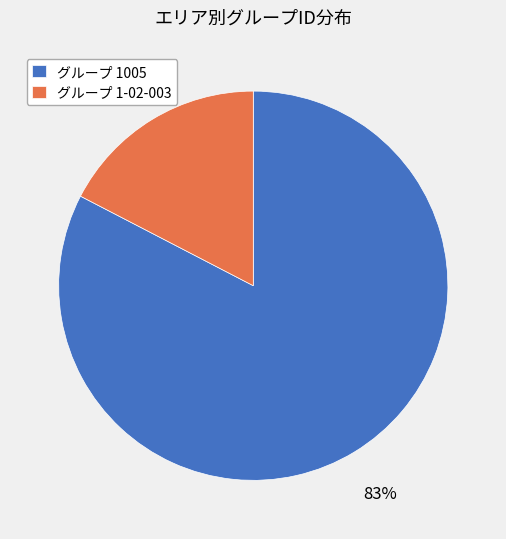

To the nearest percent, what portion does グループ 1-02-003 represent?

17%